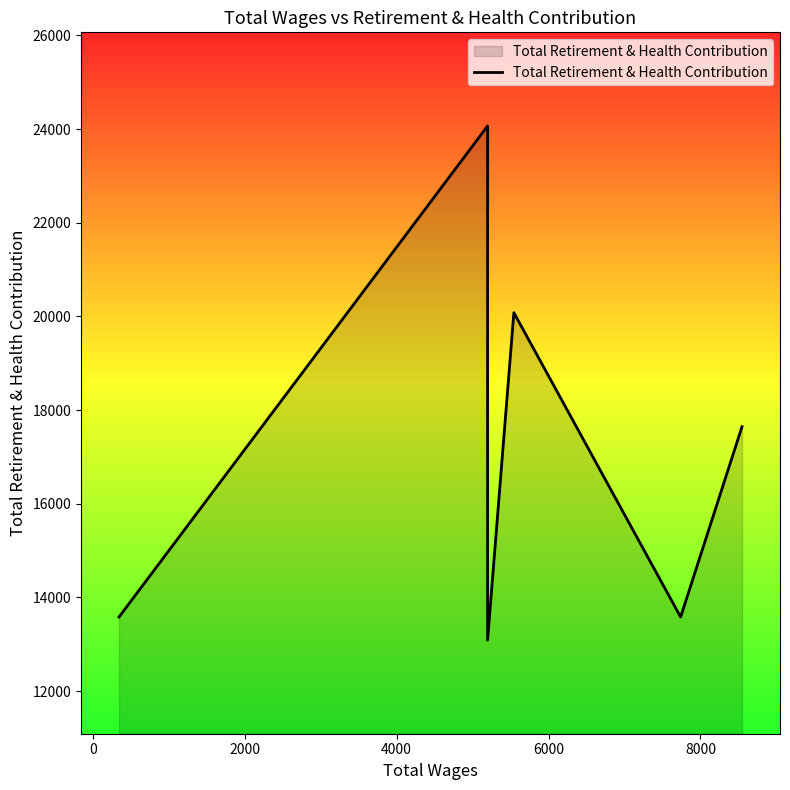

What is the difference between the maximum and second lowest values?

10484